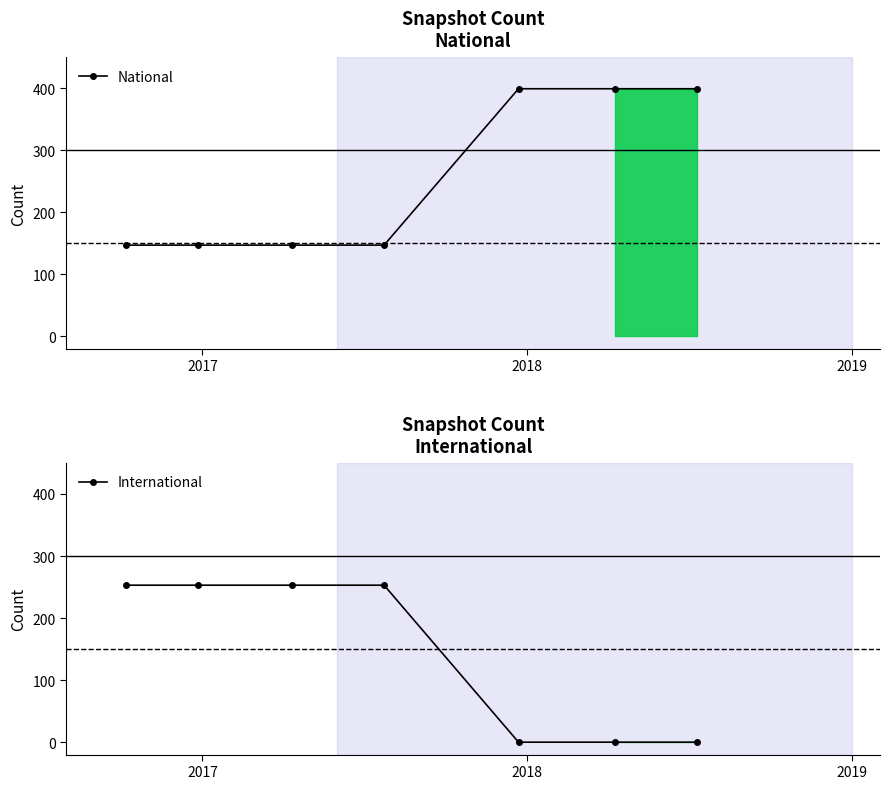

Is it true that National equals 187 at 6?

False